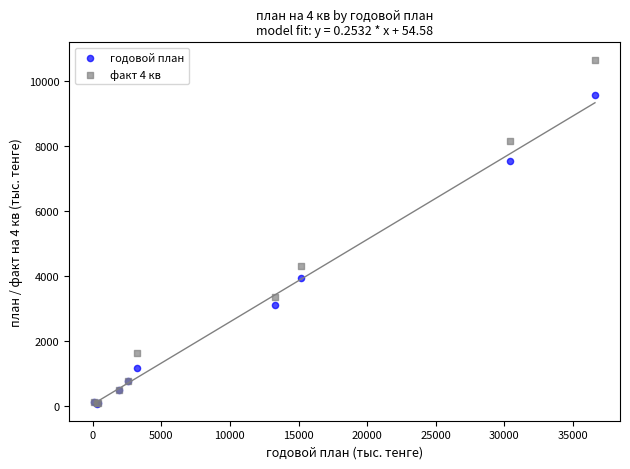

Across all series, what Y value is closest to 5363?

4295.6